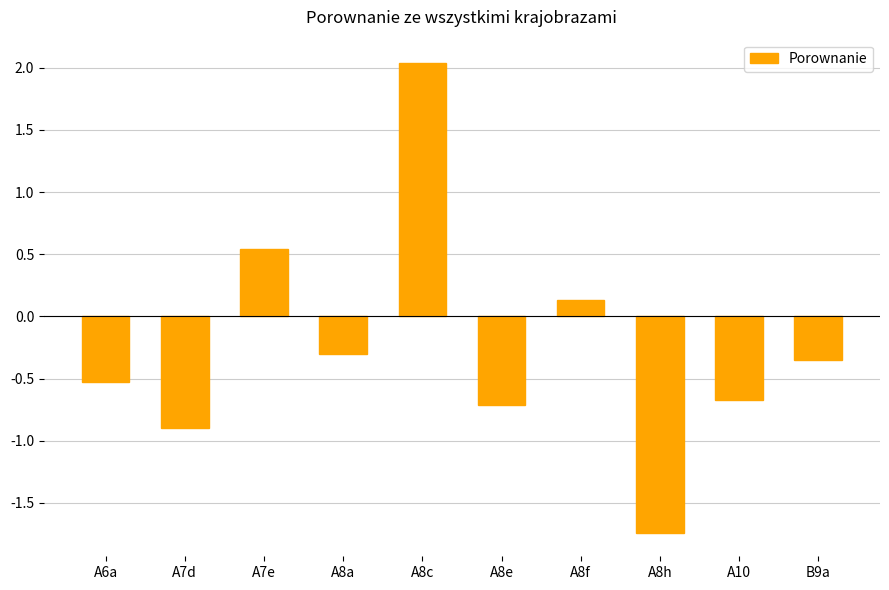

The chart shows a value of -0.1 at A6a. True or false?

False